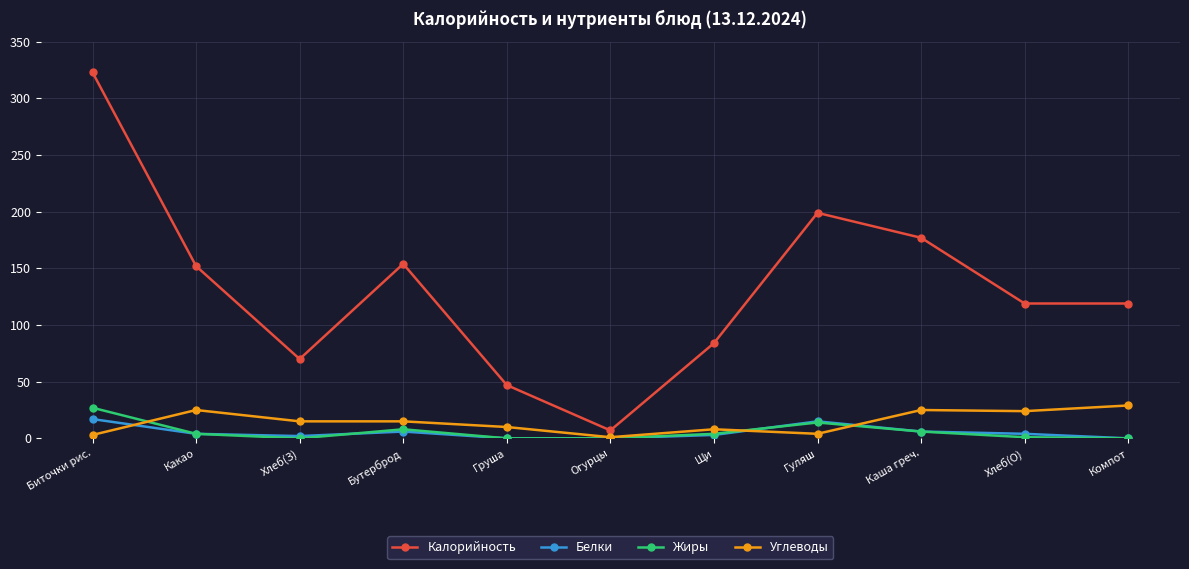

After their last crossing, which series has the higher values: Углеводы or Жиры?

Углеводы